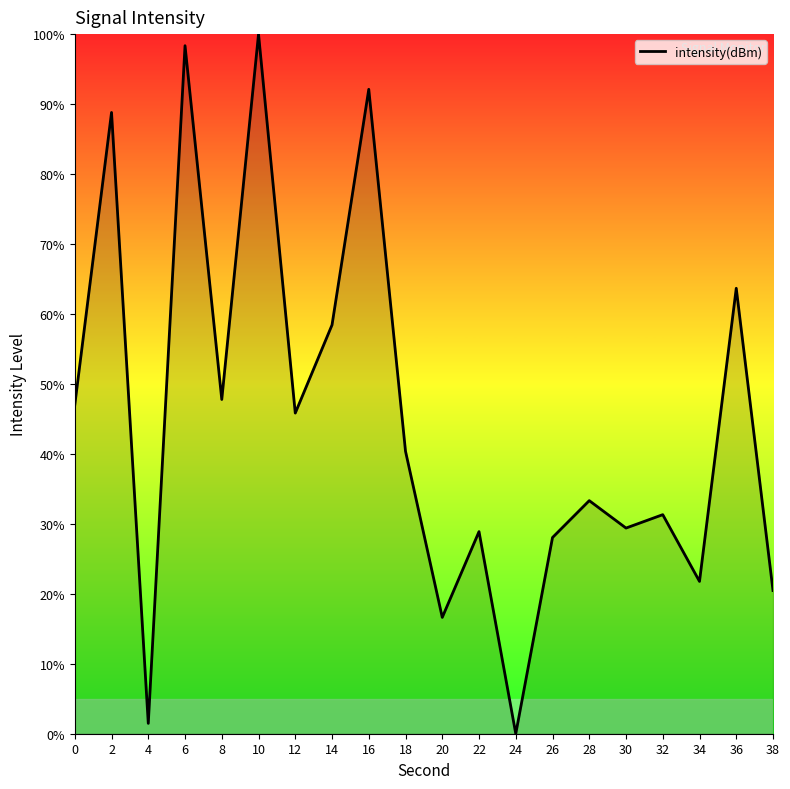

At which category does the chart reach its peak across all series?

10